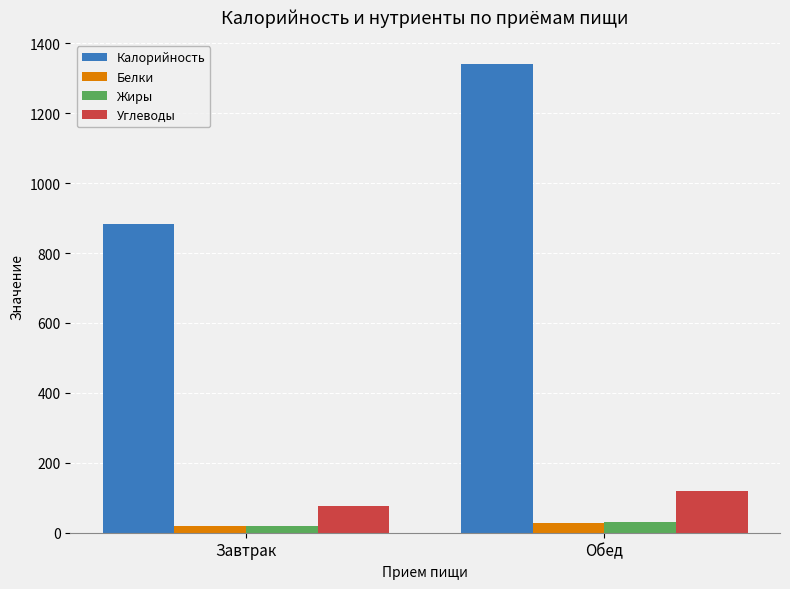

Which category has the lowest value in the Калорийность series?

Завтрак